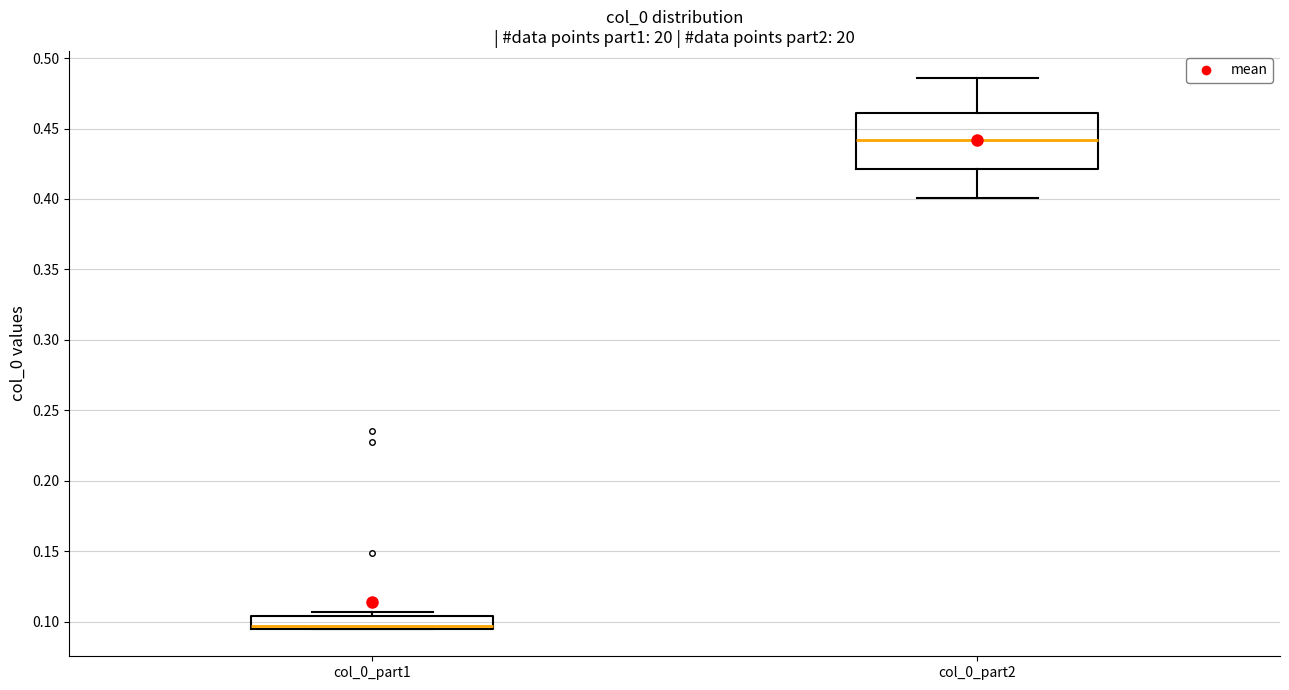

Reading left to right, read every box against the y-axis: the position of its median line, the range the box covers, and the ends of its whiskers. The values are not printed on the chart, so give them approximately, as read against the axis.

col_0_part1: median 0.095 (just above the box's lower edge), box 0.095 to 0.105, whiskers 0.095 to 0.105 (just above the box's upper edge)
col_0_part2: median 0.440, box 0.420 to 0.460, whiskers 0.400 to 0.485